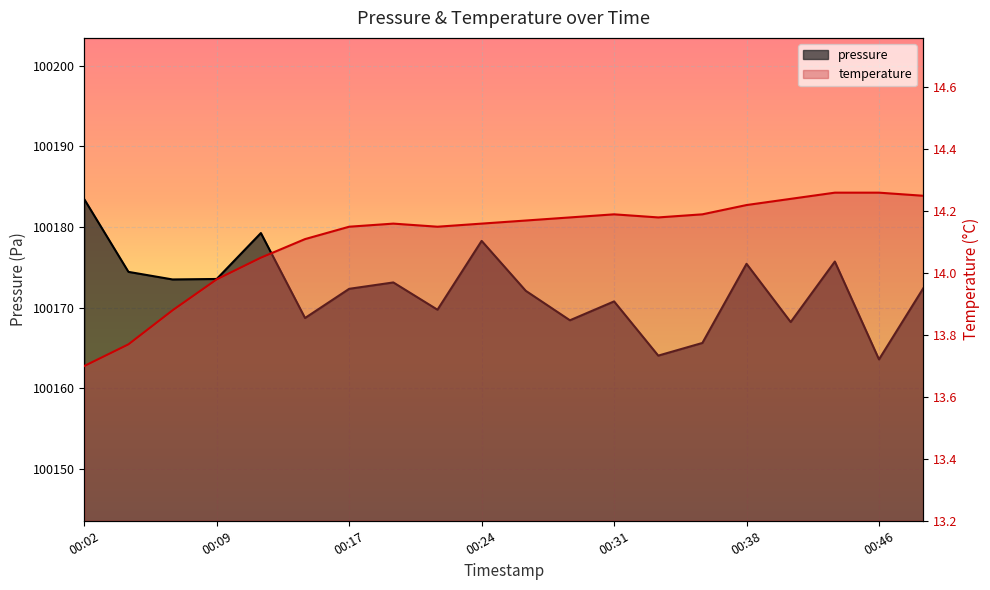

List the labels in order of pressure value, largest first.

00:02, 00:12, 00:24, 00:43, 00:38, 00:04, 00:09, 00:07, 00:19, 00:48, 00:17, 00:26, 00:31, 00:22, 00:14, 00:29, 00:41, 00:36, 00:34, 00:46